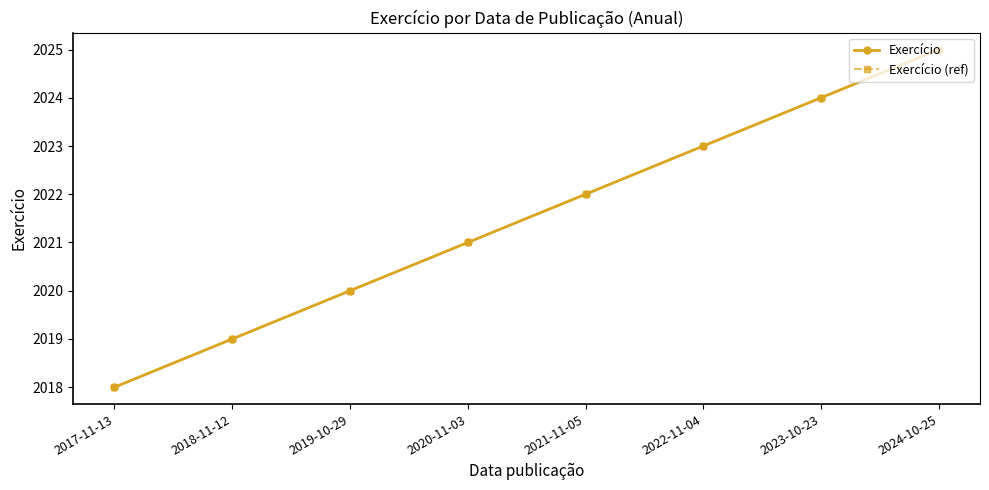

Does the chart have visible grid lines?

No